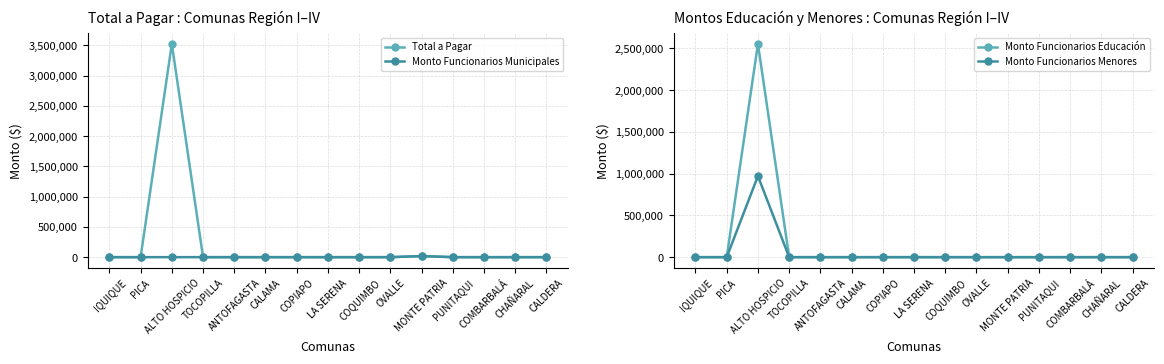

Rank the series at CALAMA from lowest to highest value.

Total a Pagar, Monto Funcionarios Municipales, Monto Funcionarios Educación, Monto Funcionarios Menores